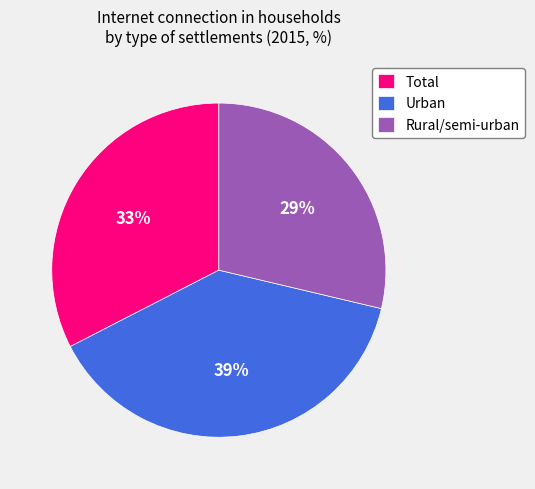

Which category has the smallest portion of the pie?

Rural/semi-urban